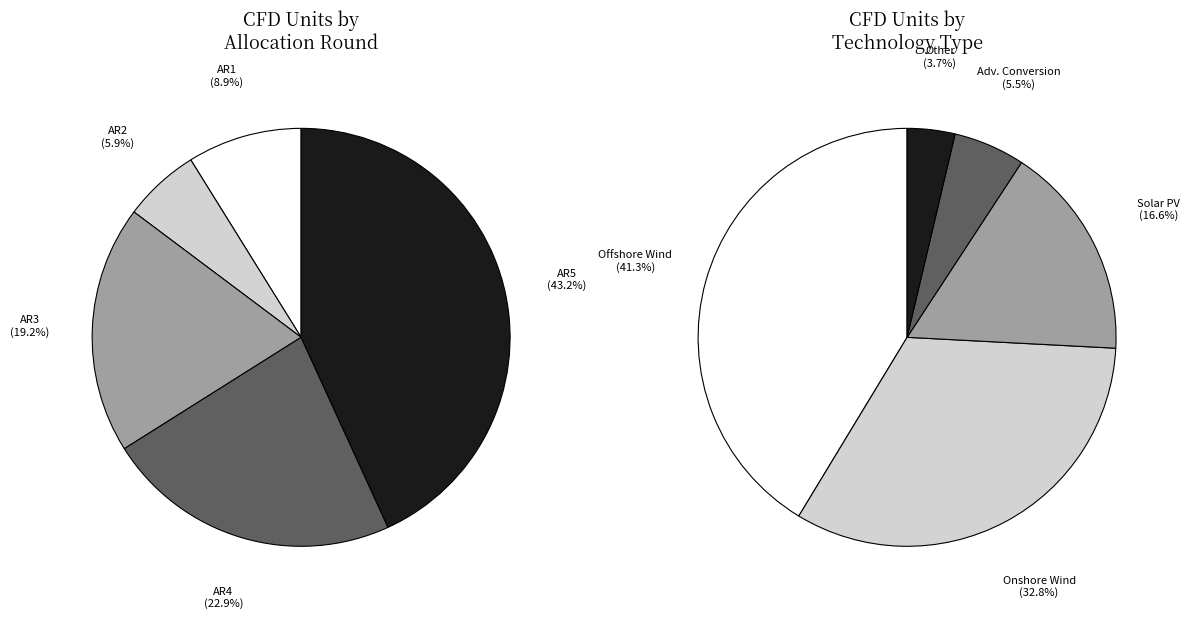

To the nearest percent, what is the average slice percentage?

20%